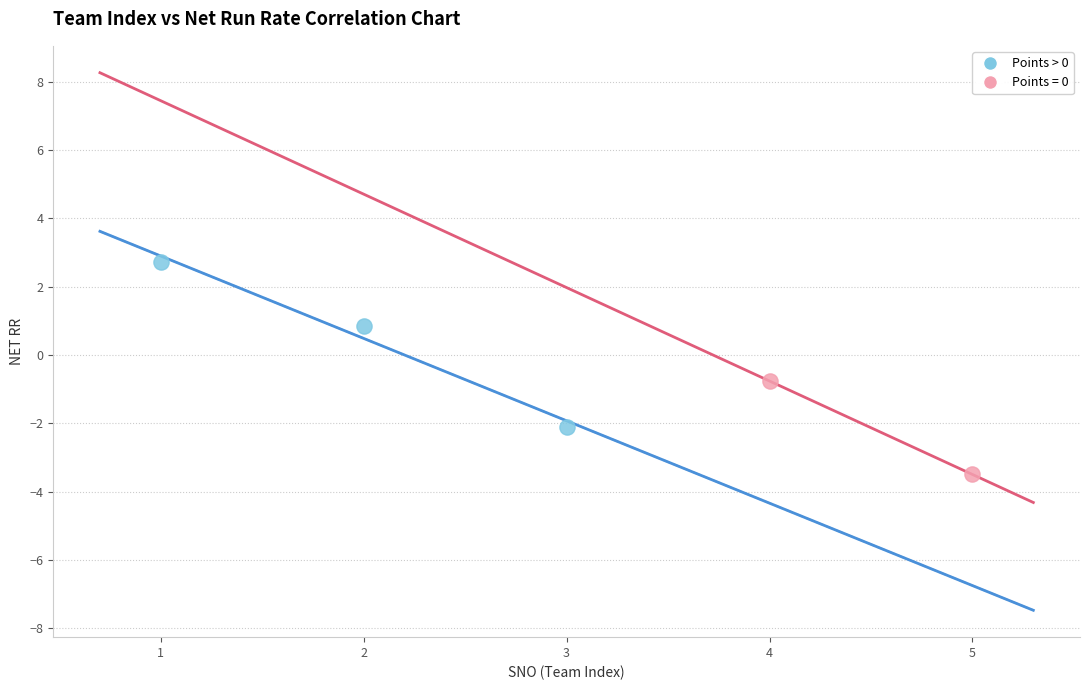

What are all the series names shown in the legend?

Points > 0, Points = 0